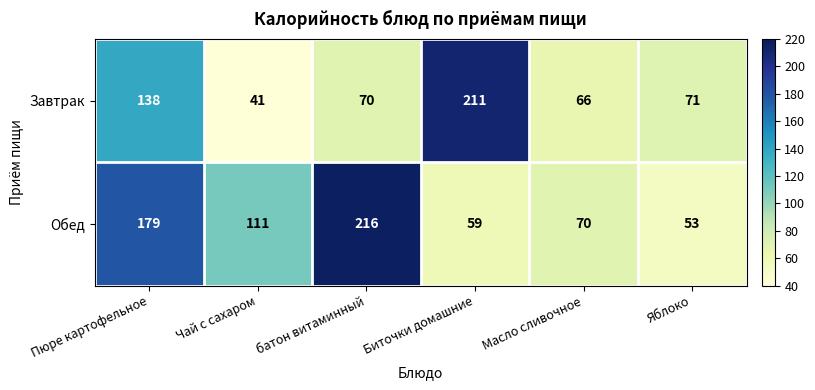

What is the average value of the Завтрак series?

100